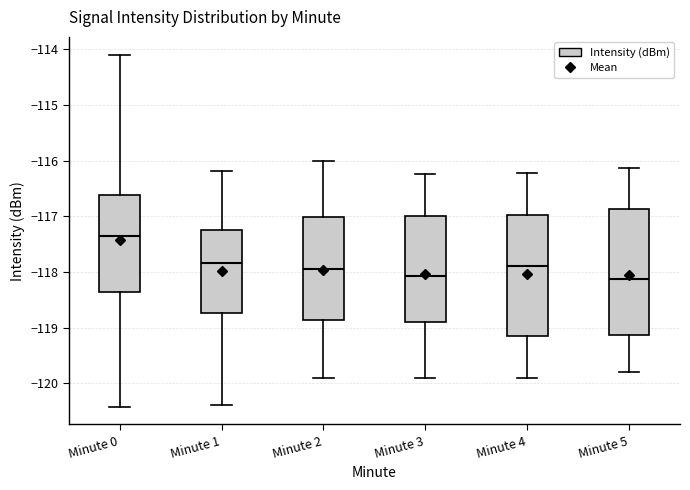

Reading left to right, transcribe this box plot: for each box, give where its median line is, the range the box spans, and where its two whiskers end, as read against the y-axis. The values are not printed on the chart, so give them approximately, as read against the axis.

Minute 0: median -117.4, box -118.4 to -116.6, whiskers -120.4 to -114.1
Minute 1: median -117.8, box -118.7 to -117.2, whiskers -120.4 to -116.2
Minute 2: median -118.0, box -118.9 to -117.0, whiskers -119.9 to -116.0
Minute 3: median -118.1, box -118.9 to -117.0, whiskers -119.9 to -116.2
Minute 4: median -117.9, box -119.1 to -117.0, whiskers -119.9 to -116.2
Minute 5: median -118.1, box -119.1 to -116.9, whiskers -119.8 to -116.1